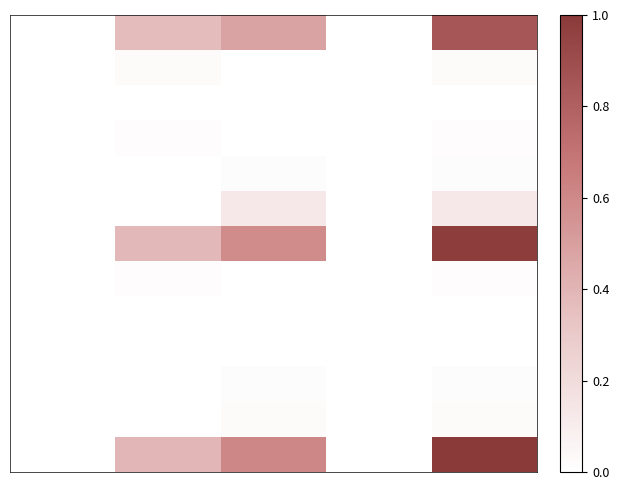

At which category does the chart reach its peak across all series?

4